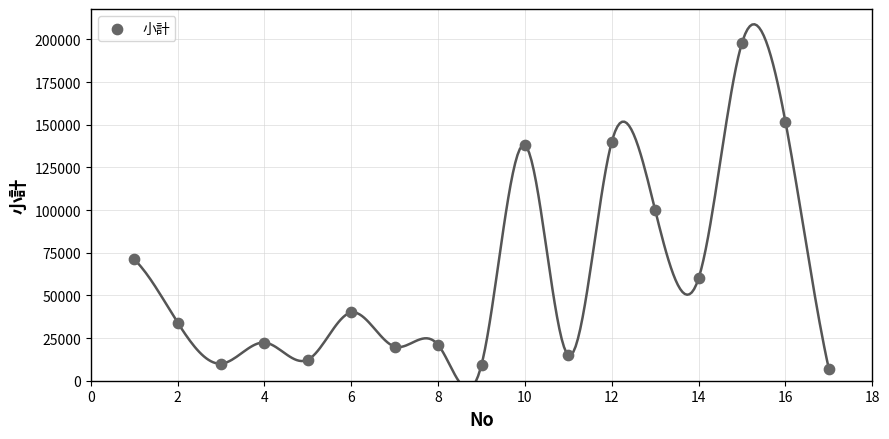

What Y value in the scatter plot is closest to 102500?

100000